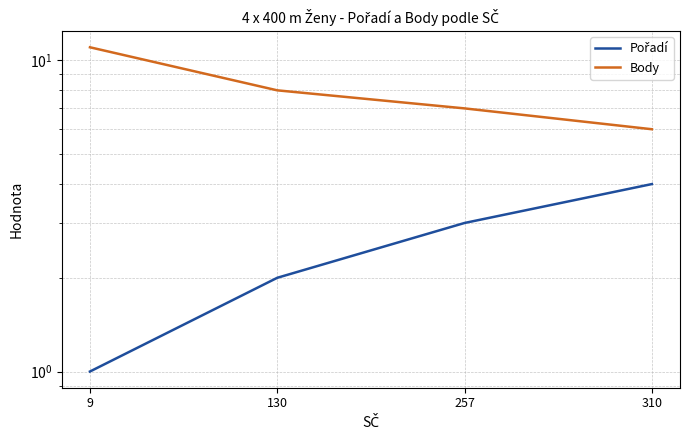

True or false: Pořadí and Body intersect in this chart.

False